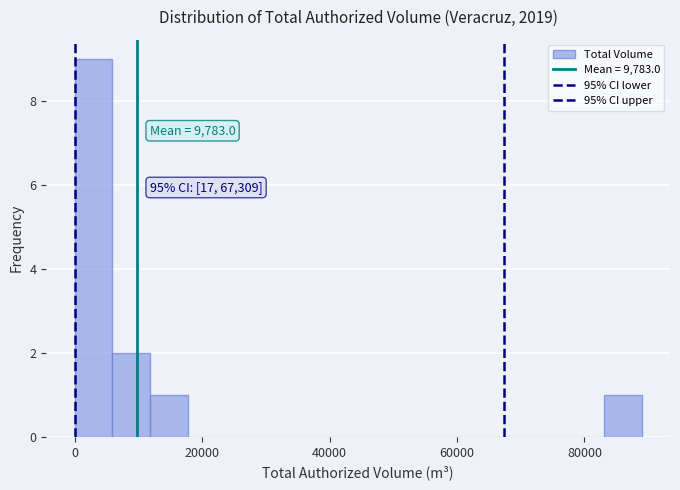

Read against the x-axis, roughly where is the centre of the tallest bar?

2000